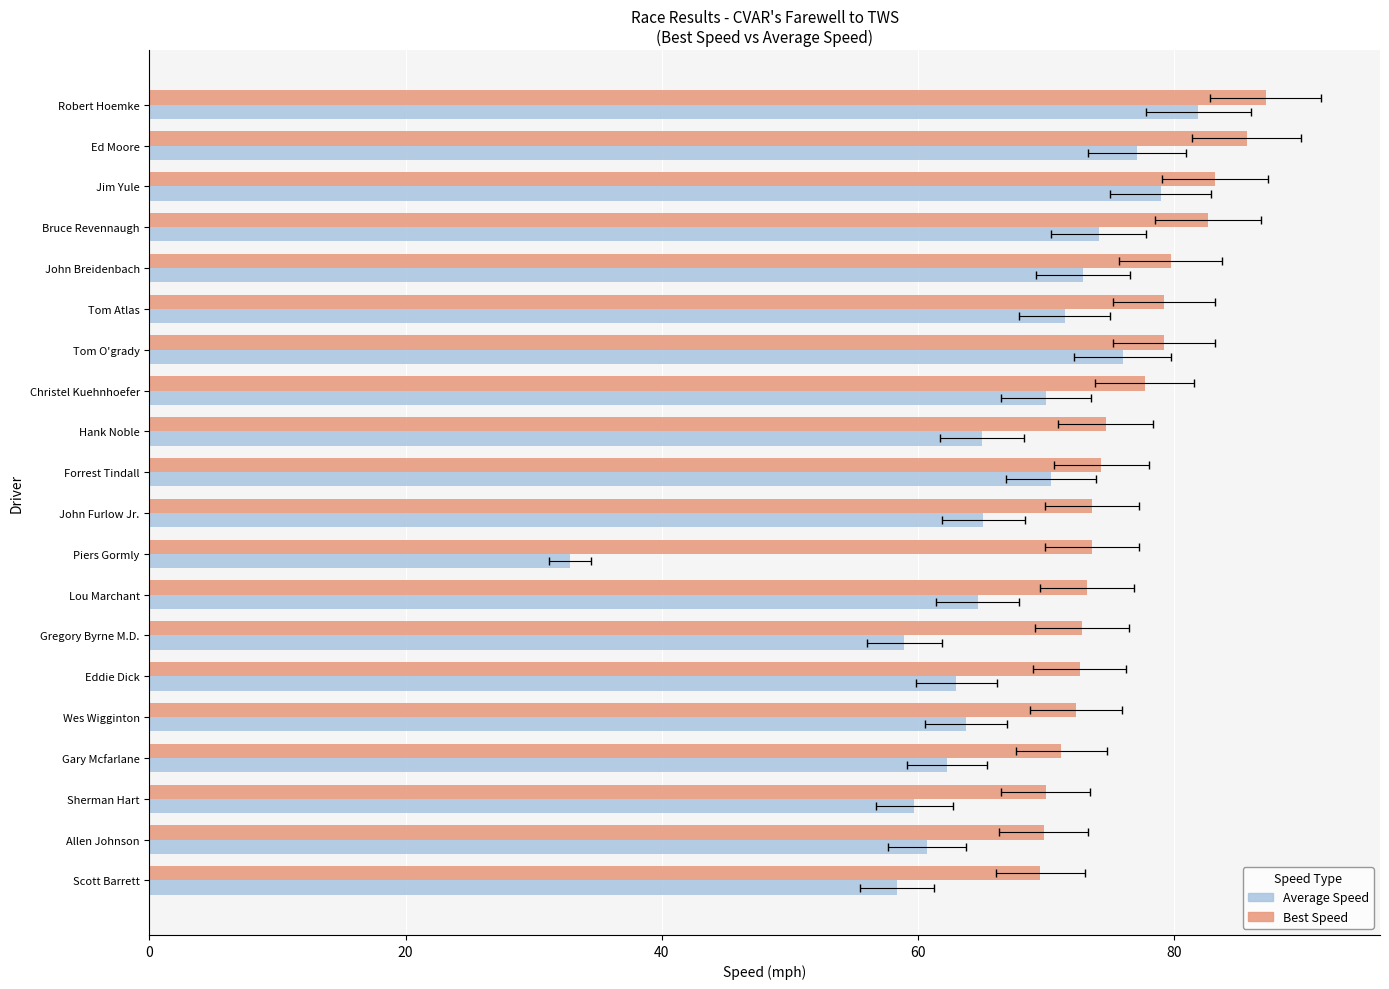

Is it true that Best Speed equals 69.9 at Sherman Hart?

True